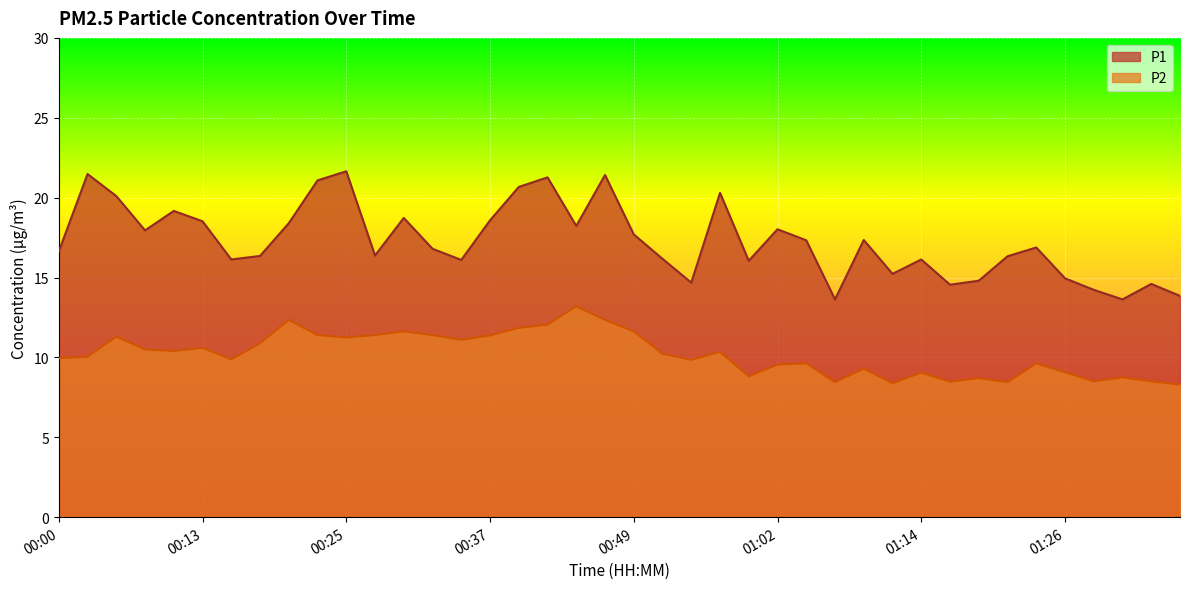

True or false: P1 has a value of 3.1 at 01:31.

False